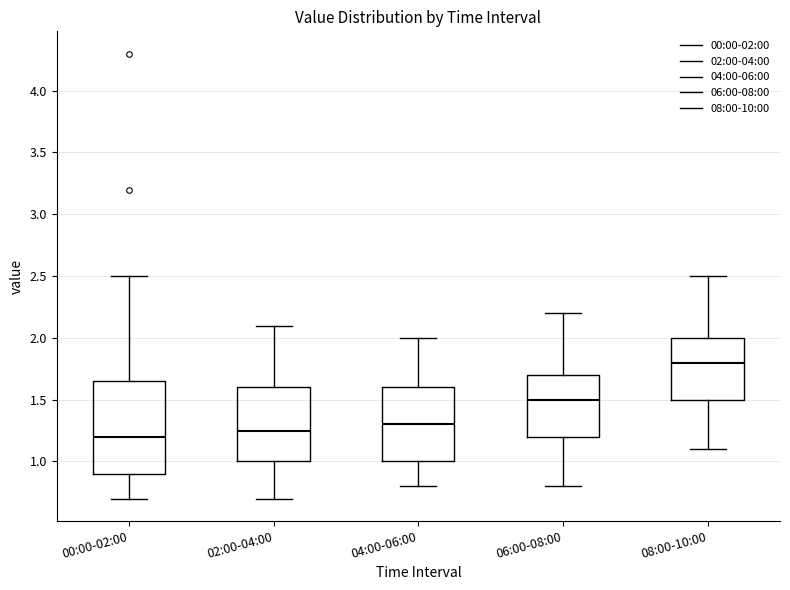

Reading left to right, read every box against the y-axis: the position of its median line, the range the box covers, and the ends of its whiskers. The values are not printed on the chart, so give them approximately, as read against the axis.

00:00-02:00: median 1.20, box 0.90 to 1.65, whiskers 0.70 to 2.50
02:00-04:00: median 1.25, box 1.00 to 1.60, whiskers 0.70 to 2.10
04:00-06:00: median 1.30, box 1.00 to 1.60, whiskers 0.80 to 2.00
06:00-08:00: median 1.50, box 1.20 to 1.70, whiskers 0.80 to 2.20
08:00-10:00: median 1.80, box 1.50 to 2.00, whiskers 1.10 to 2.50